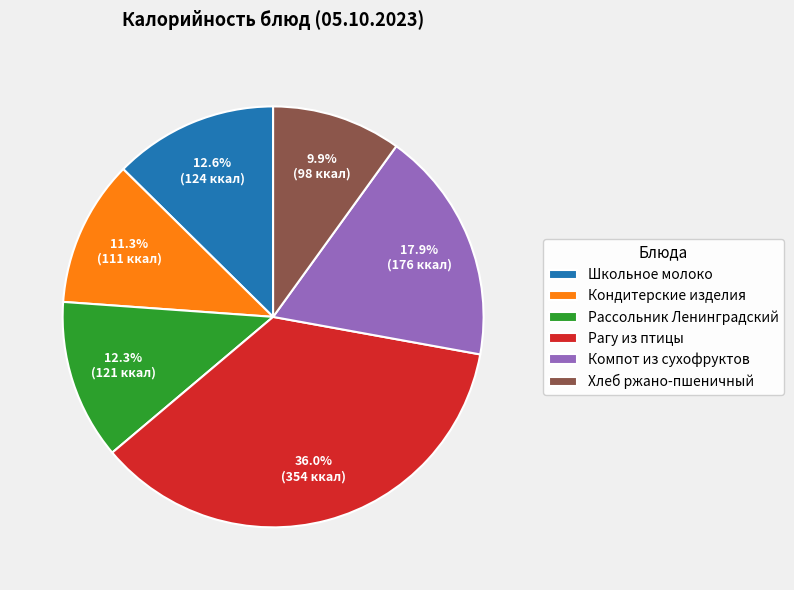

To the nearest percent, what is the difference between the largest and smallest slice percentages?

26%